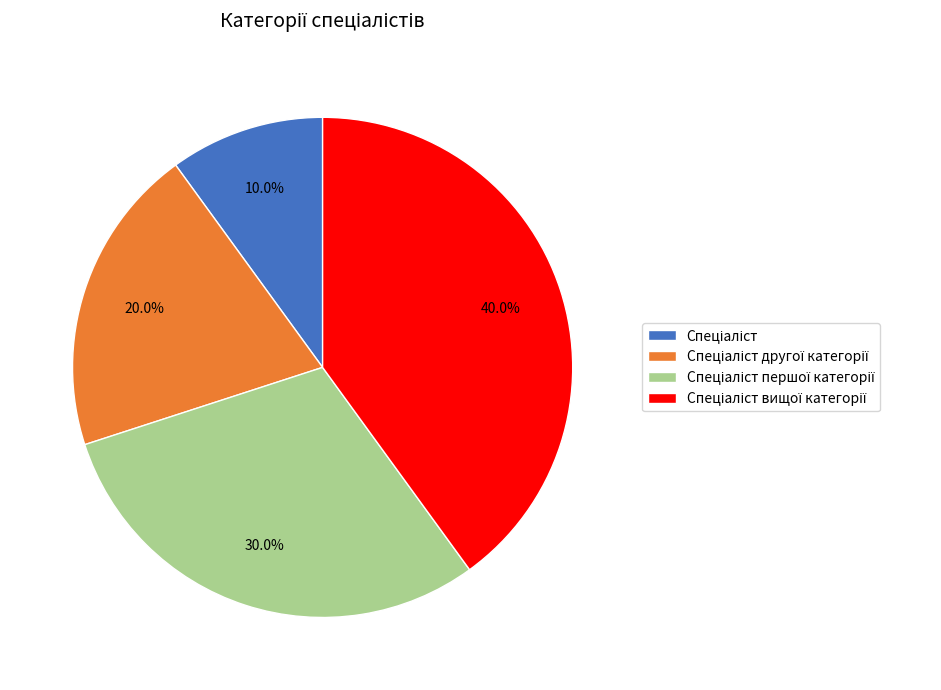

How many slices are in this pie chart?

4